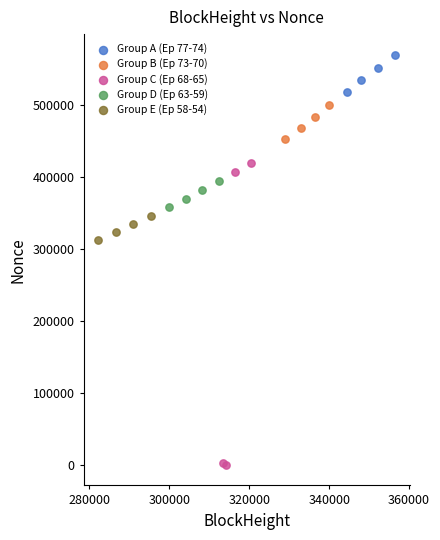

Which series has the widest spread of Y values?

Group C (Ep 68-65)